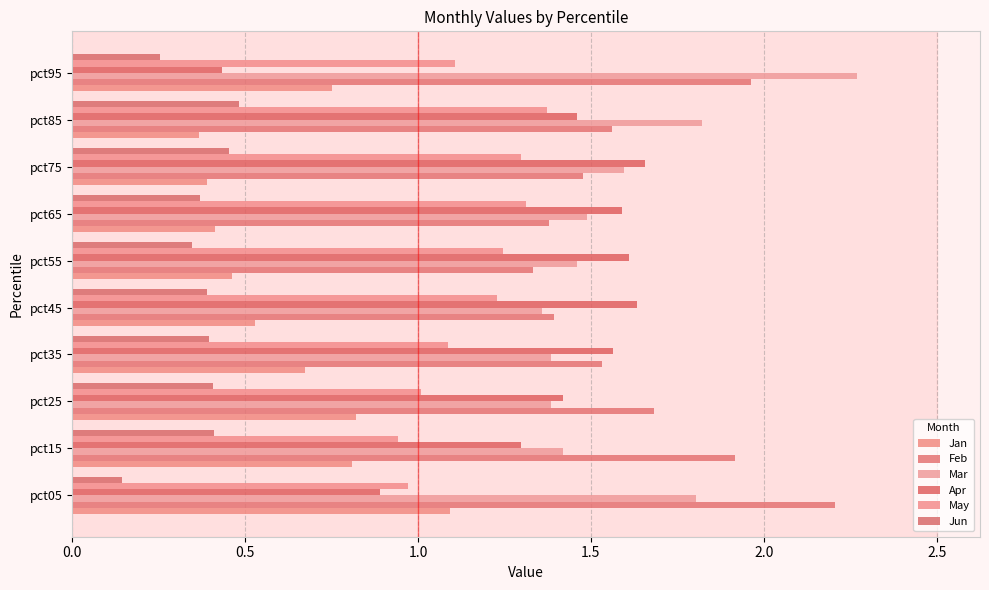

At which label is Feb closest to 1?

pct55